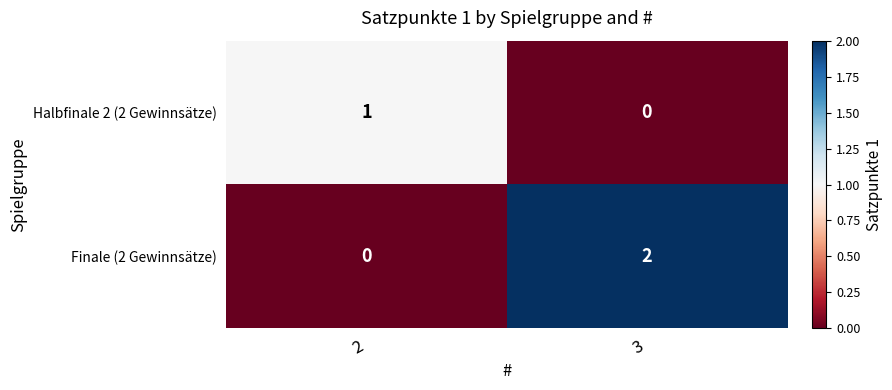

Which label corresponds to the largest value in the chart?

3